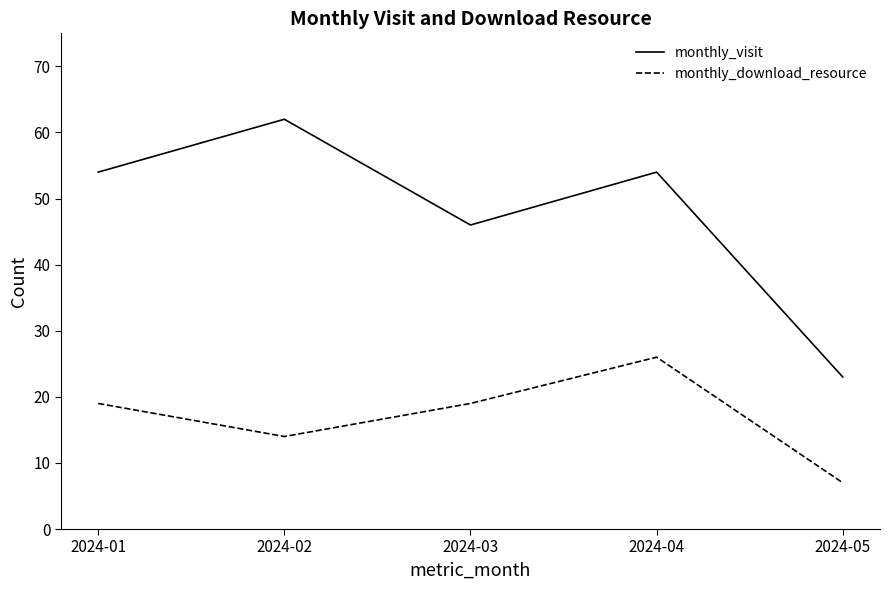

Reading left to right, extract all data points from this chart.

monthly_visit: 54	62	46	54	23
monthly_download_resource: 19	14	19	26	7